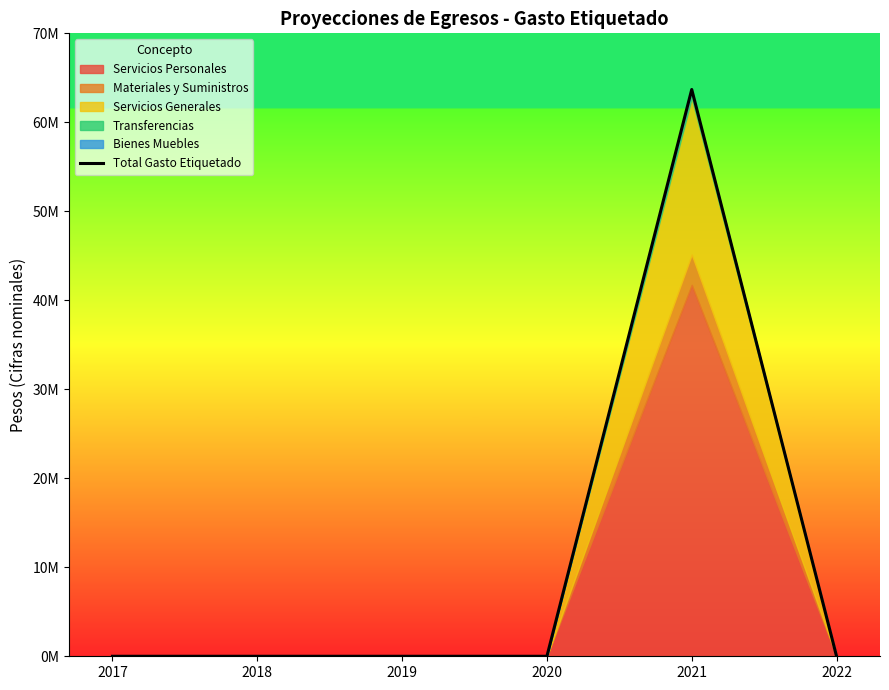

Reading left to right, transcribe all the data shown in this chart.

2017=0.0	2018=0.0	2019=0.0	2020=0.0	2021=63690699.0	2022=0.0